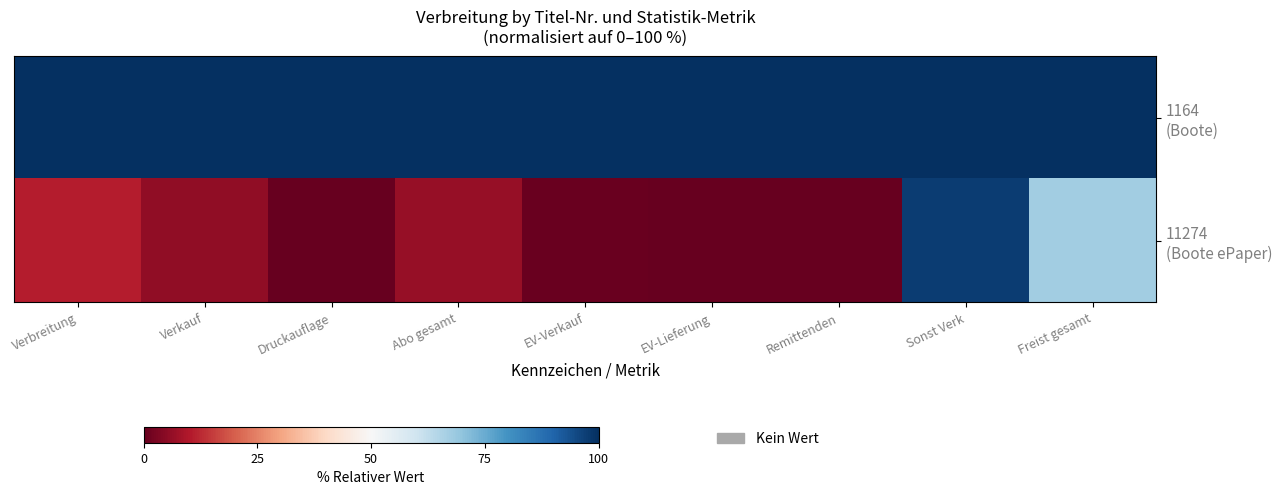

Which series has the largest total across all categories?

1164 (Boote)